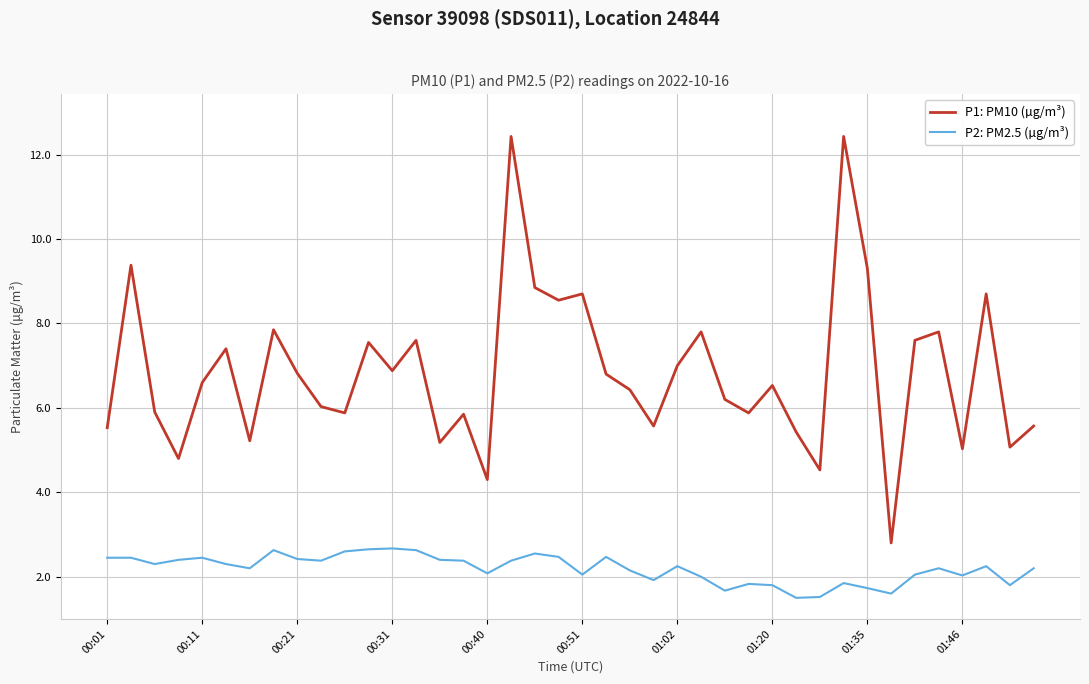

True or false: P1: PM10 (µg/m³) and P2: PM2.5 (µg/m³) intersect in this chart.

False